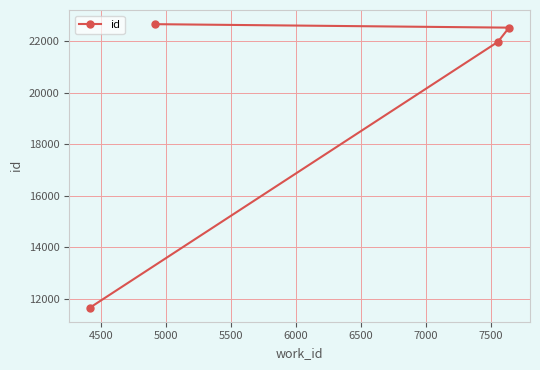

What is the sum of all values?

78808